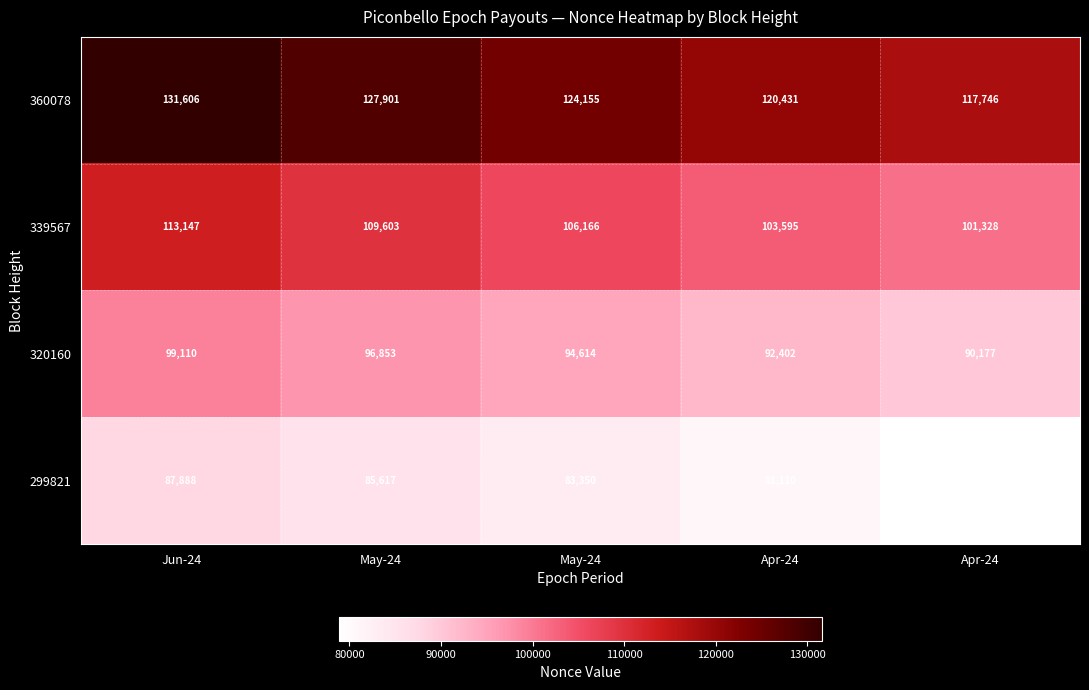

List the series in order of their peak value, highest first.

360078, 339567, 320160, 299821